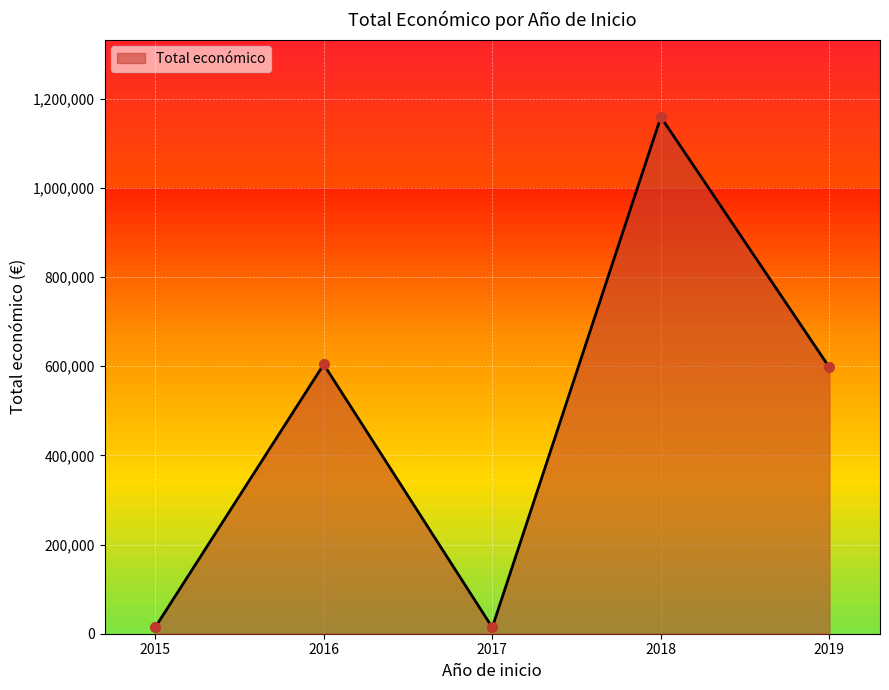

What is the maximum value shown in the chart?

1158812